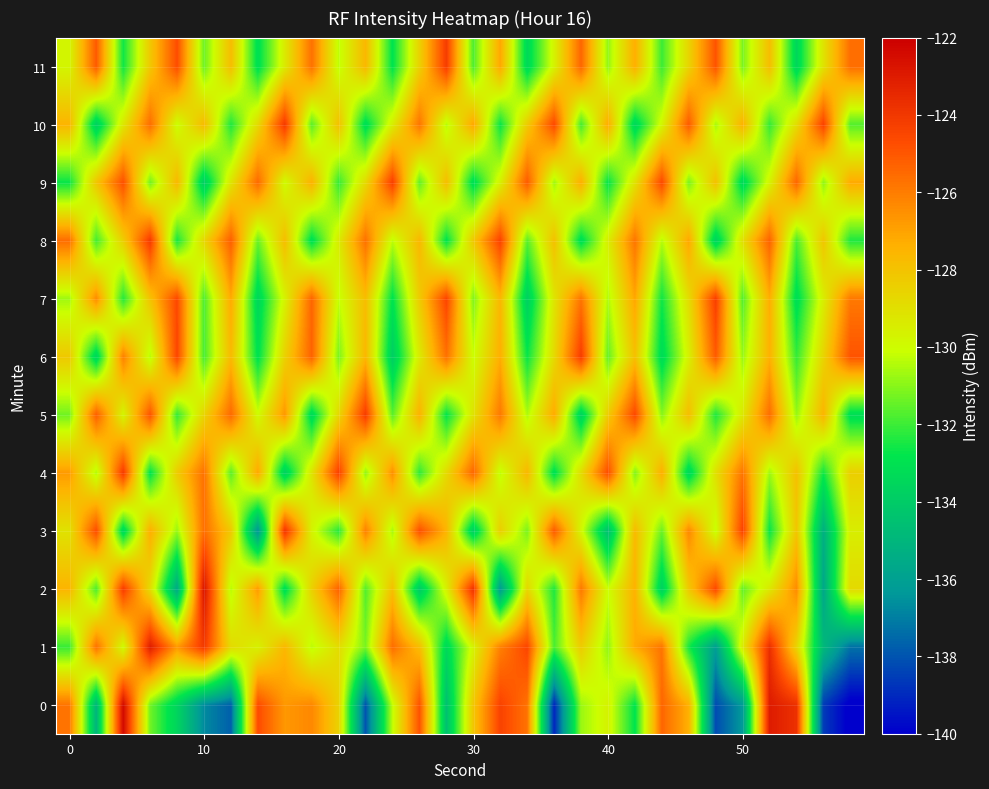

What is the smallest value displayed?

-140.3